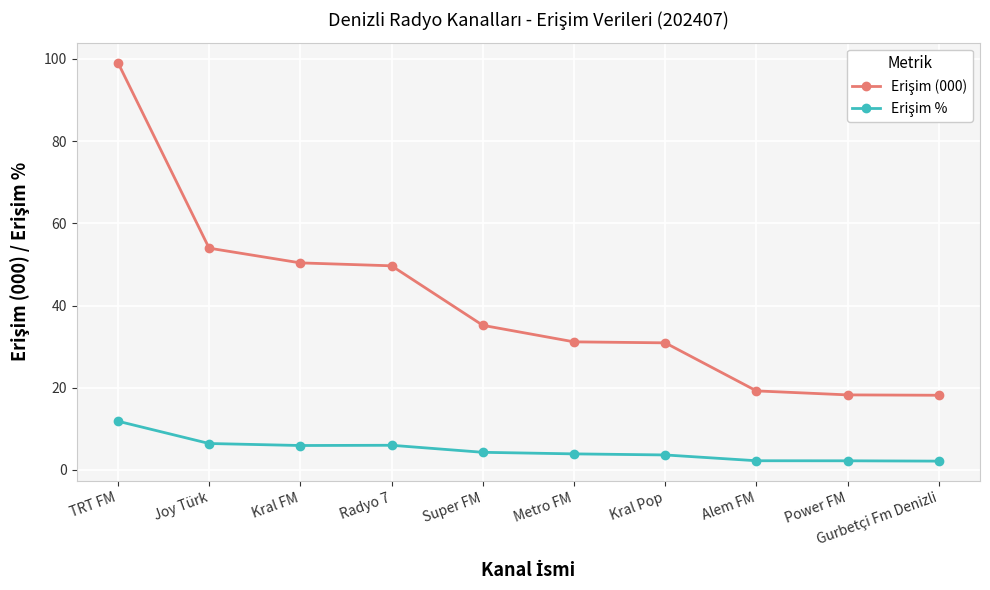

What is the maximum value shown in the chart?

99.1